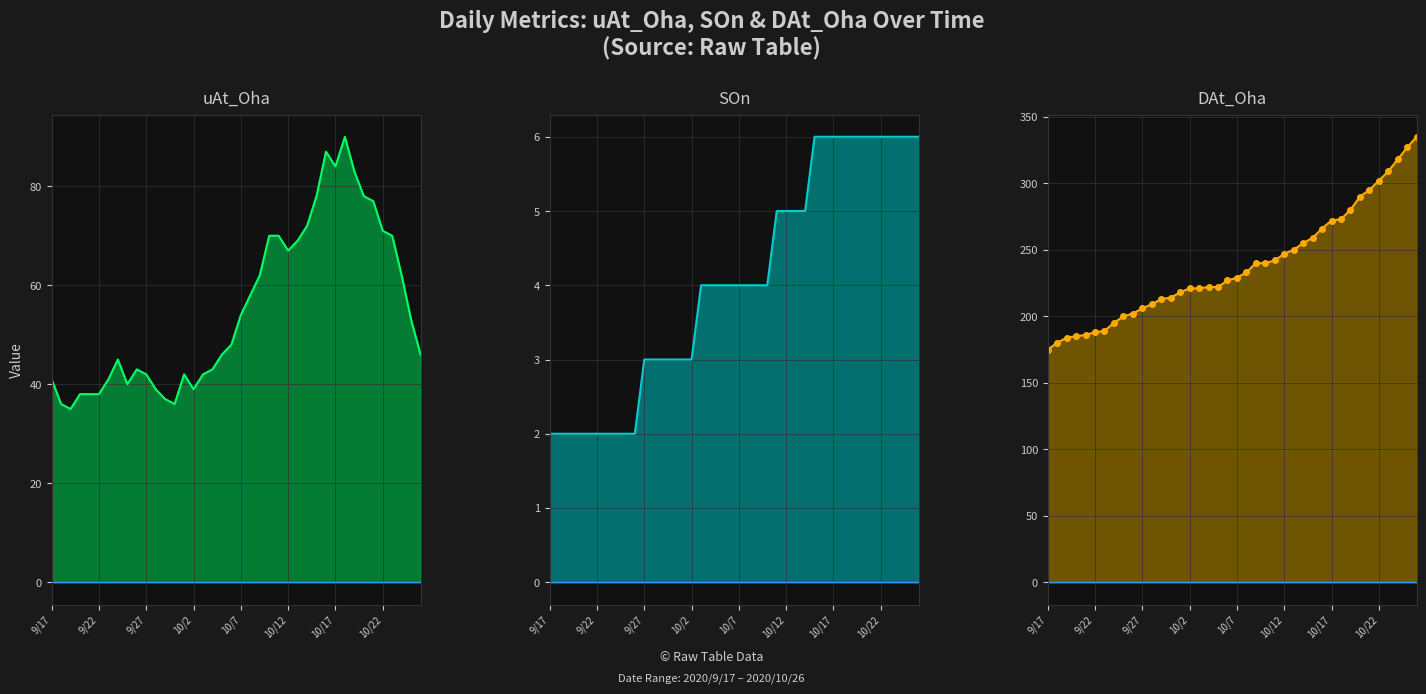

Is the value of uAt_Oha at 10/22 greater than the value of DAt_Oha at 9/22?

No